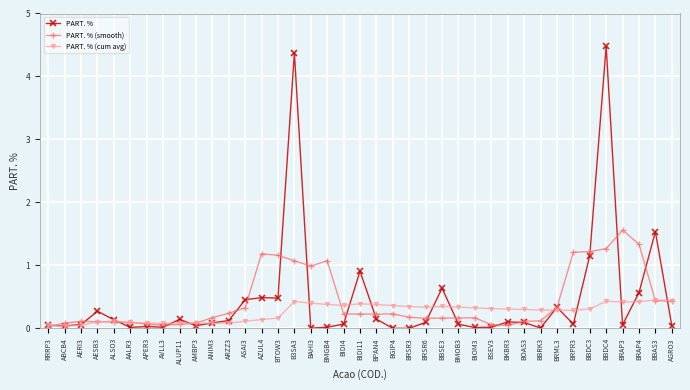

List the series in order of their peak value, lowest first.

PART. % (cum avg), PART. % (smooth), PART. %